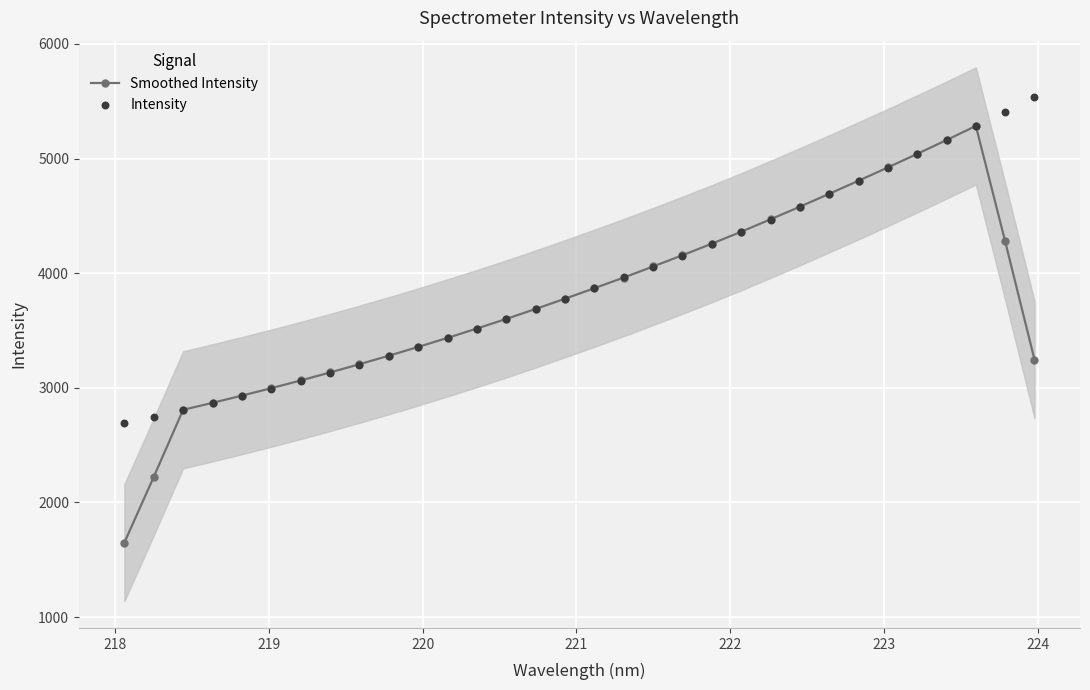

Which series has the largest Y range (max minus min)?

Smoothed Intensity